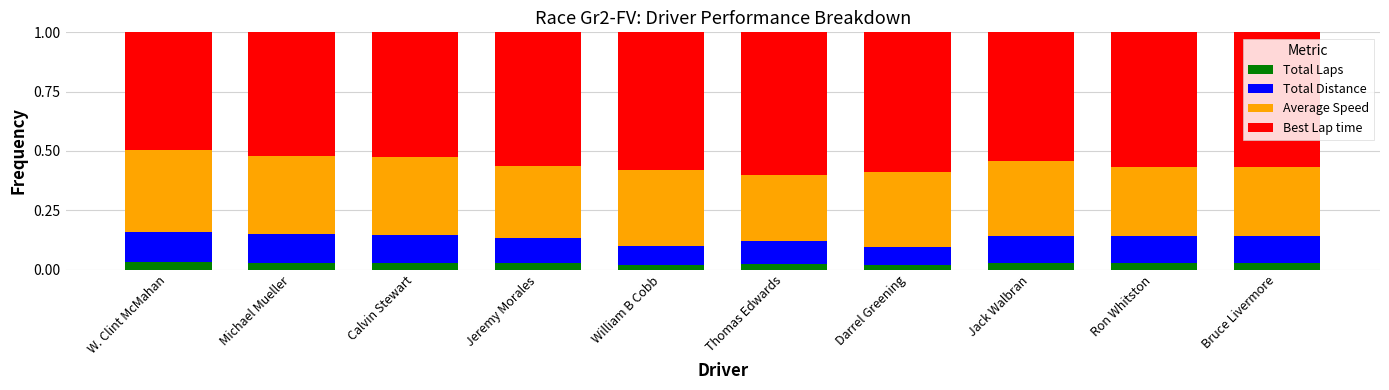

How many Total Laps values are between 0 and 1?

10